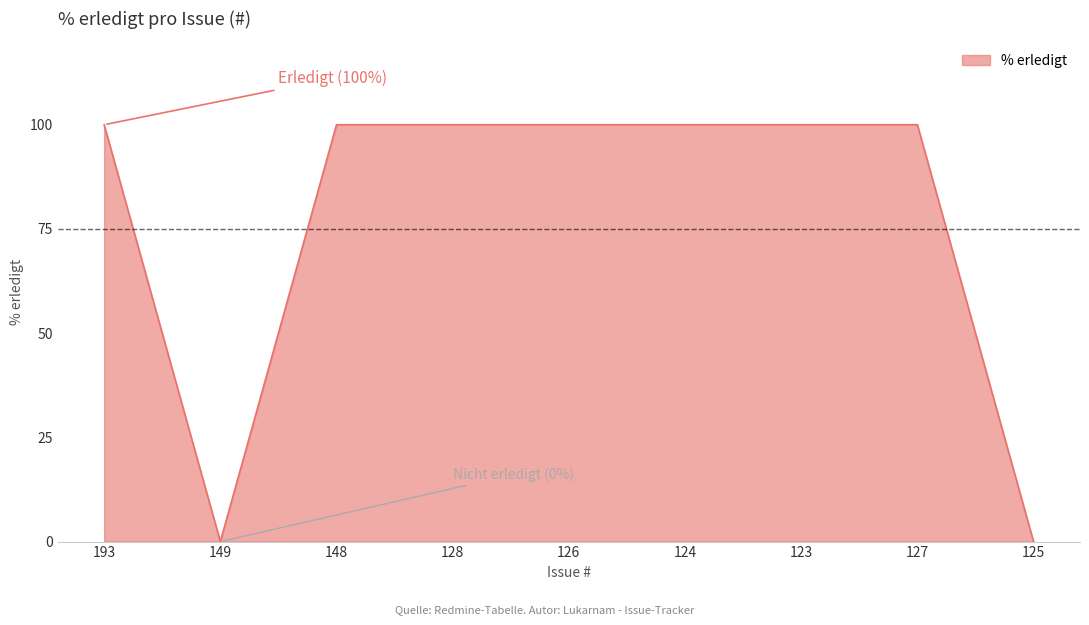

How many lines are shown in the chart?

1